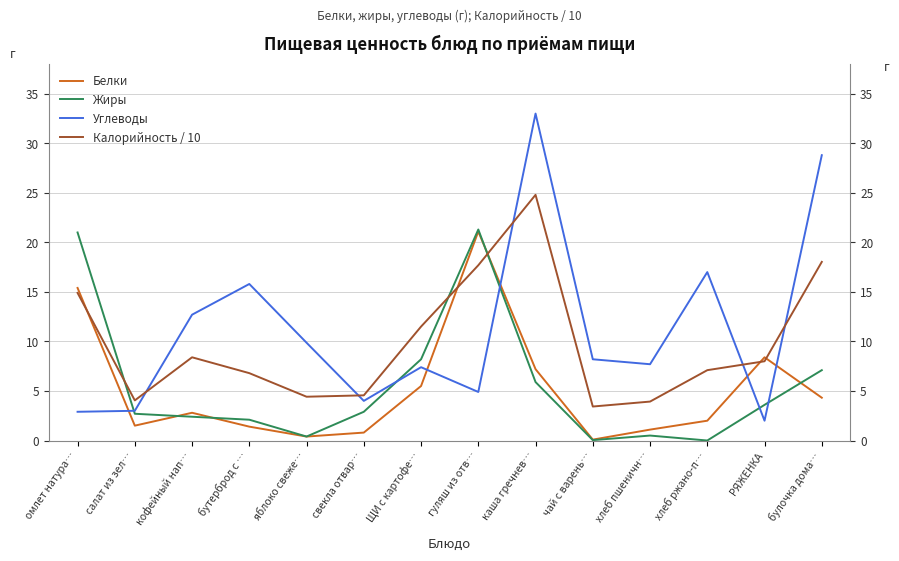

Which category has the highest value in the Углеводы series?

каша гречнев…